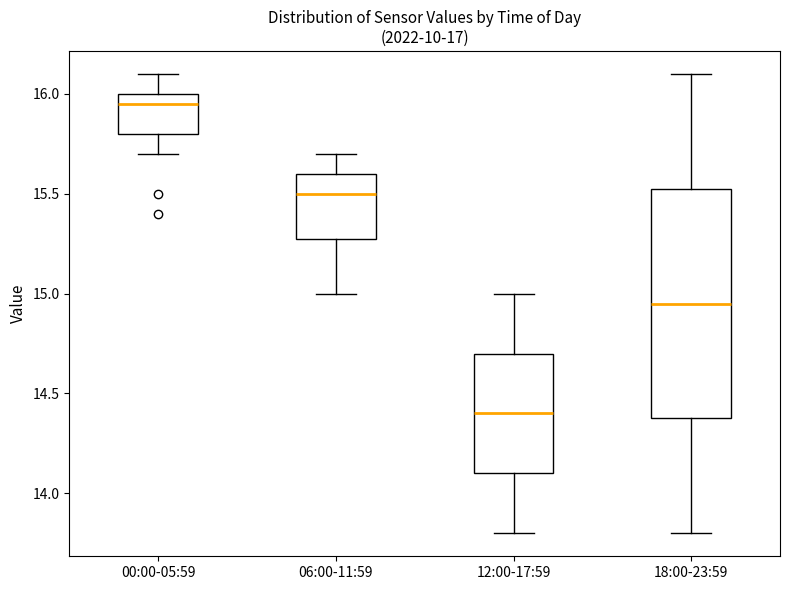

Where does the upper whisker of the box for 18:00-23:59 end on the y-axis? The values are not printed on the chart, so give them approximately, as read against the axis.

16.10